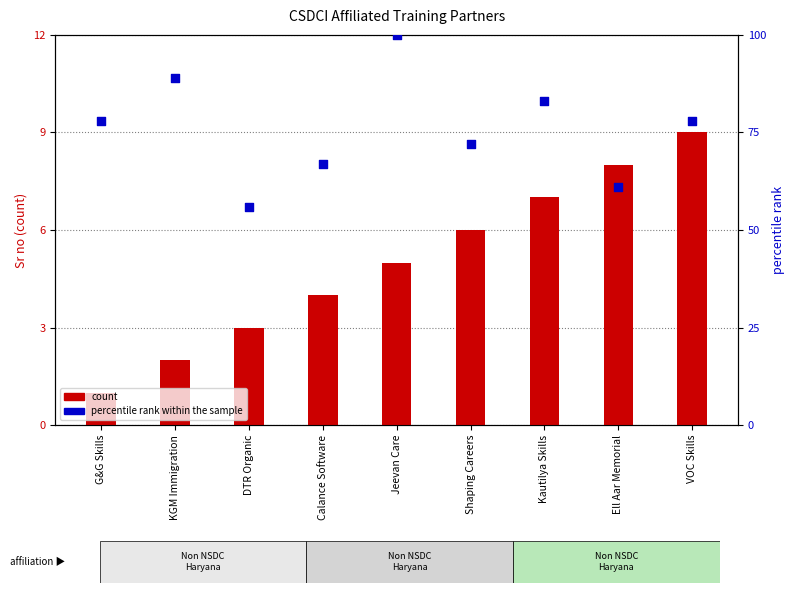

Which series reaches the minimum Y coordinate?

count